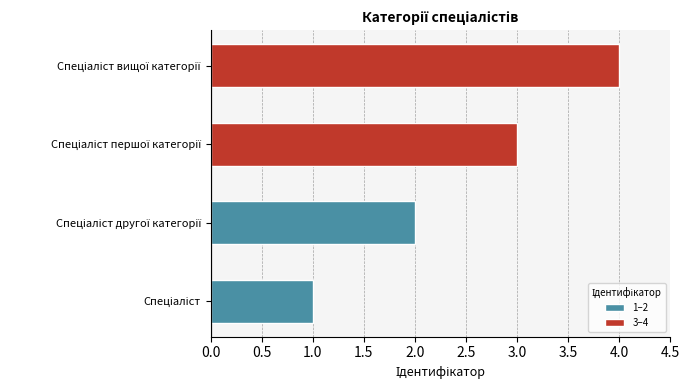

What is the difference between the maximum and minimum values?

3